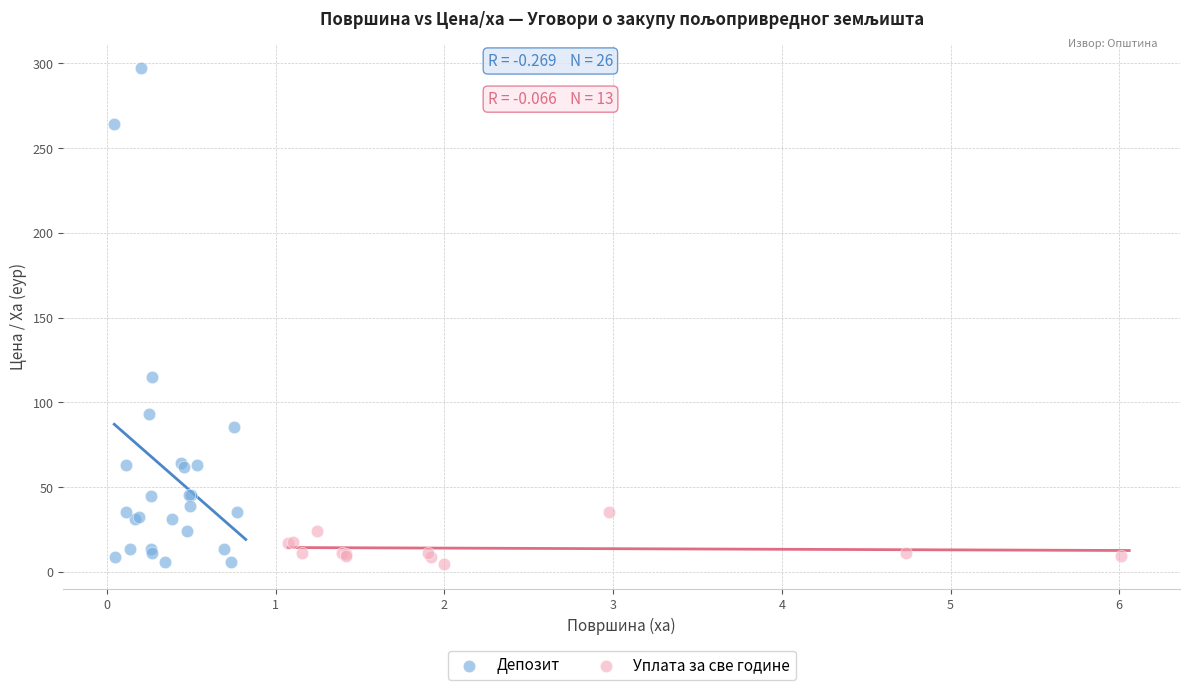

Which series reaches the maximum Y coordinate?

Депозит